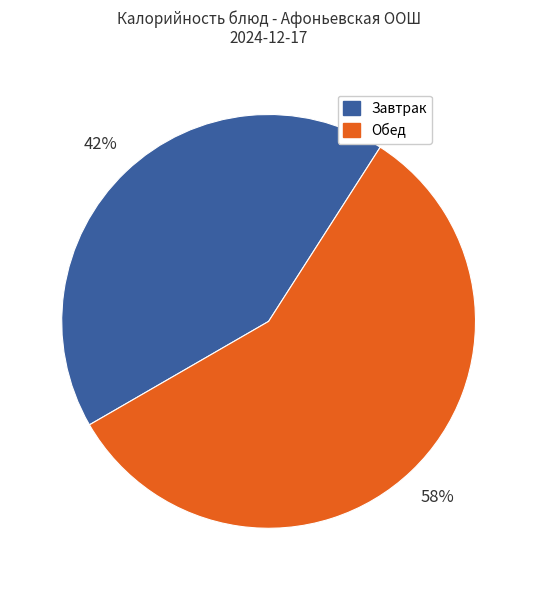

Is there any slice that represents more than half of the pie?

Yes